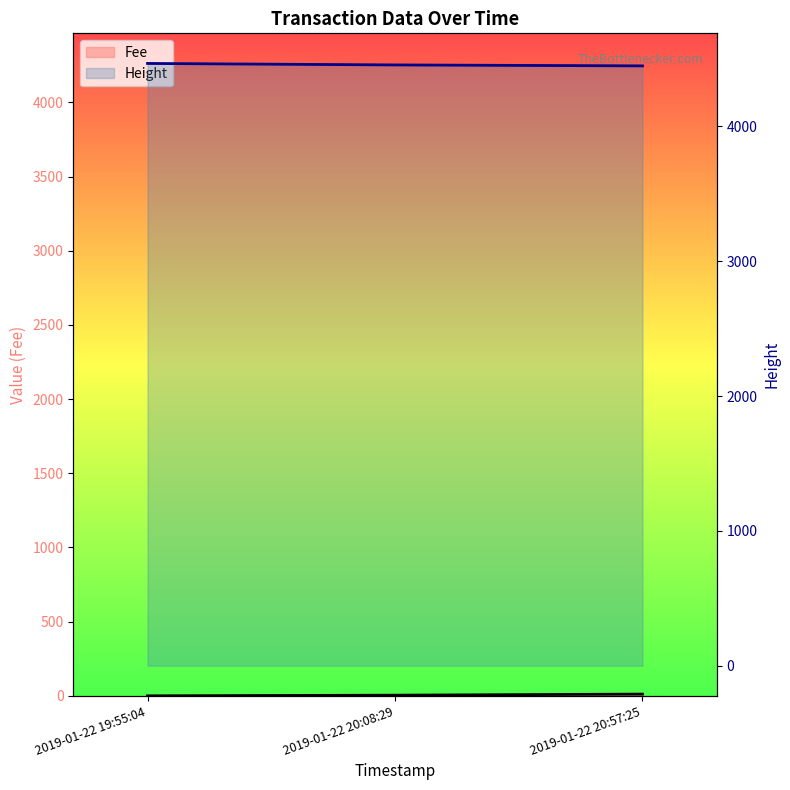

How many Height values are between 4448 and 4466?

3